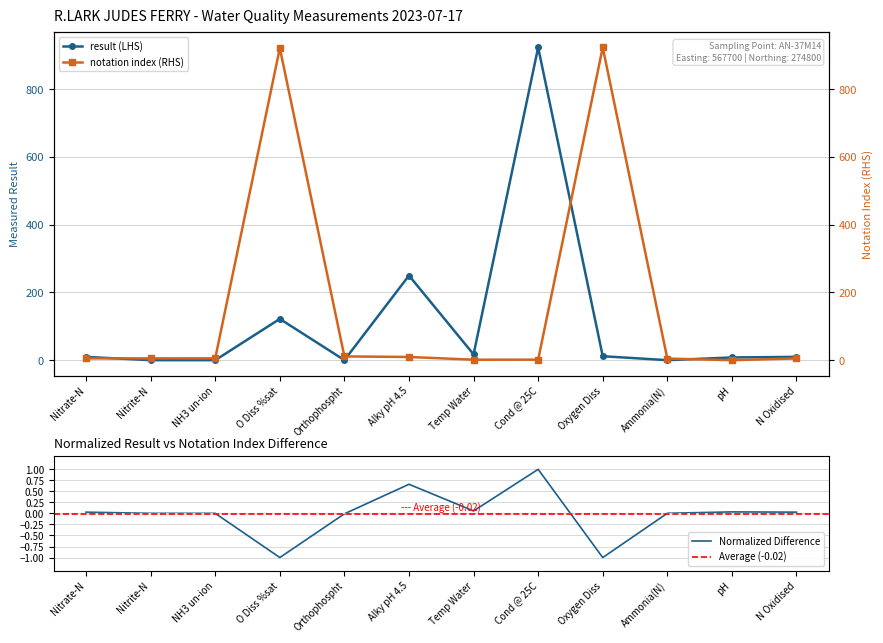

Count the number of categories in the chart.

12